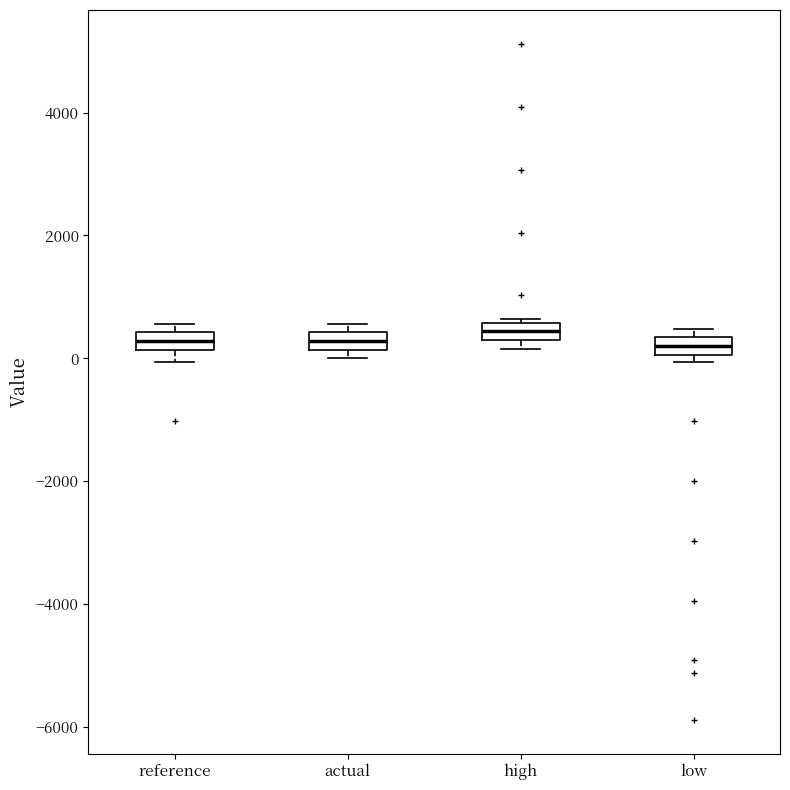

Where is the lower edge of the box for high on the y-axis? The values are not printed on the chart, so give them approximately, as read against the axis.

200